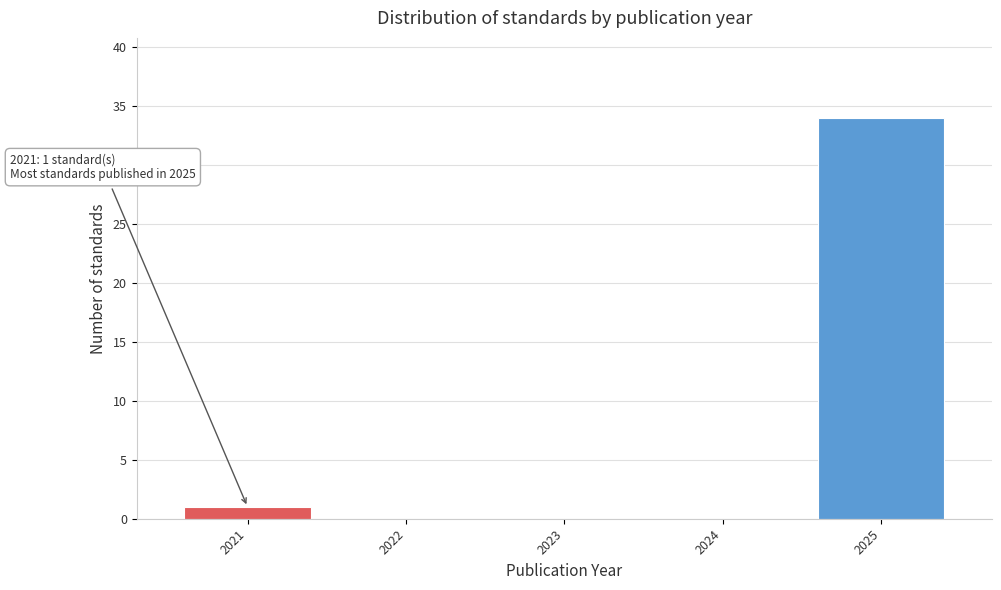

Reading right to left, transcribe all the data shown in this chart.

2025=34	2024=0	2023=0	2022=0	2021=1